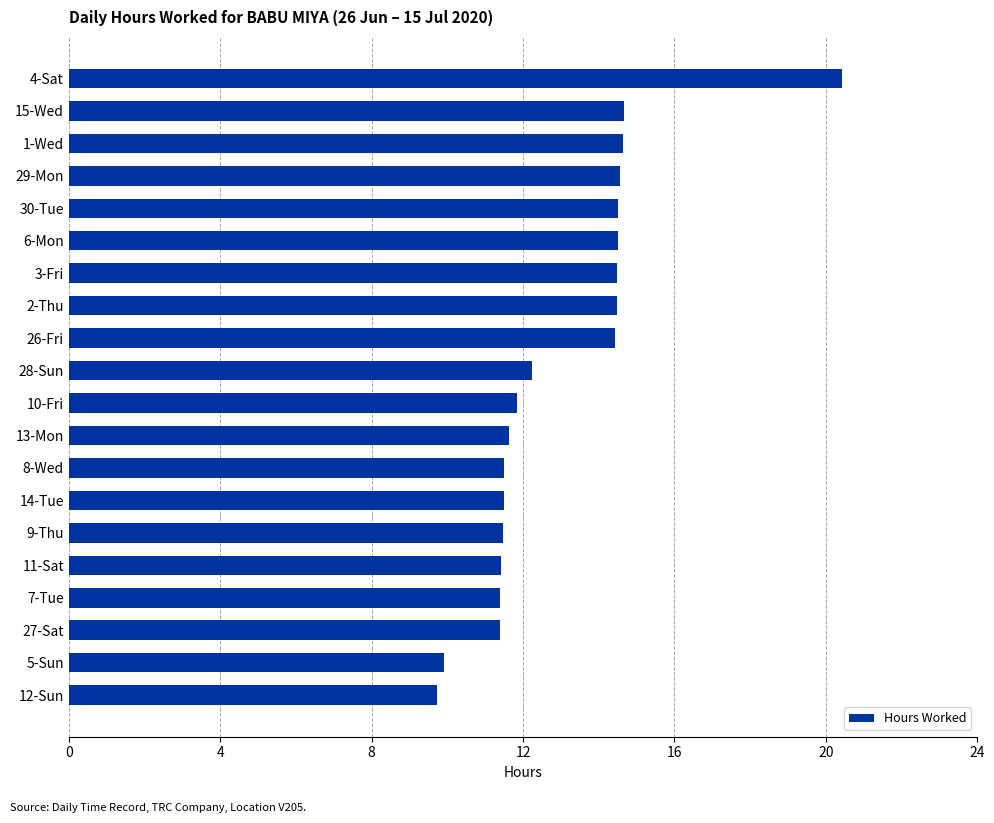

How many data points are above 12?

10